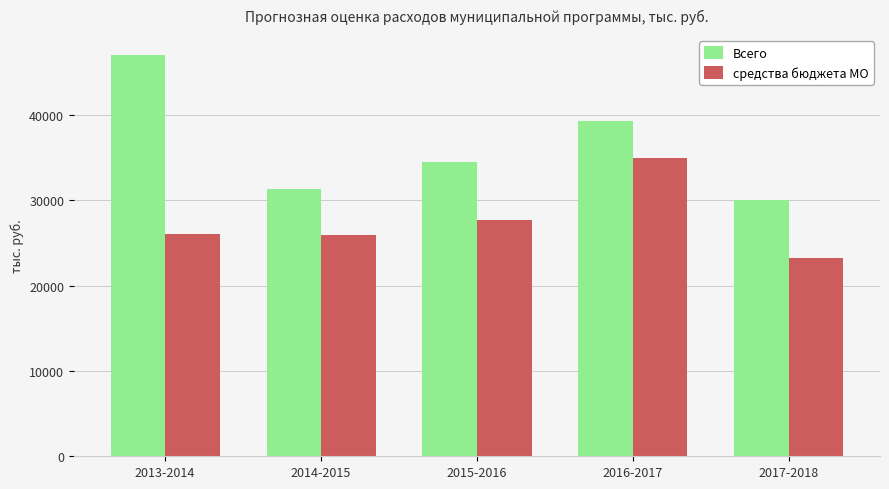

At which category is the sum across all series the highest?

2016-2017